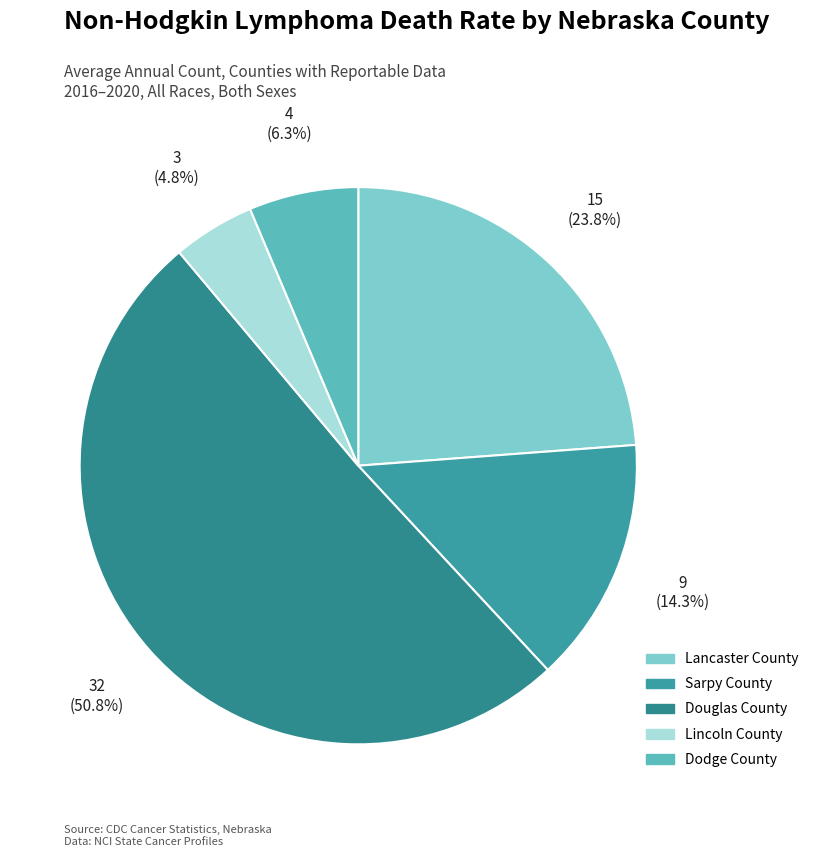

What percentage is the Dodge County slice, to the nearest percent?

6%